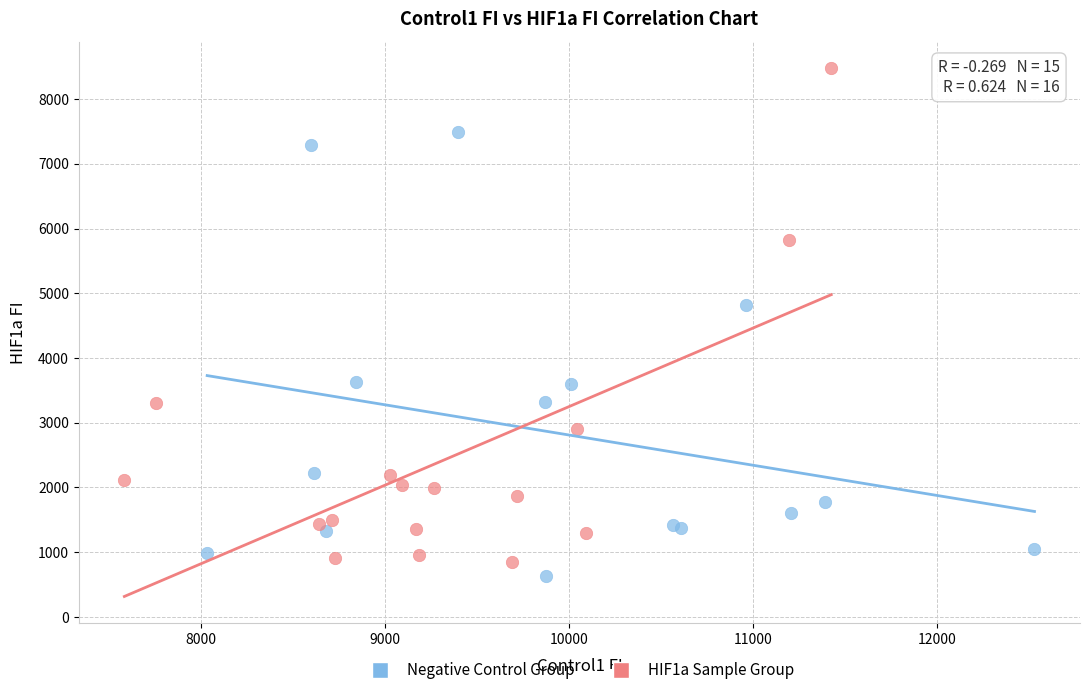

Which series contains the lowest Y value?

Negative Control Group